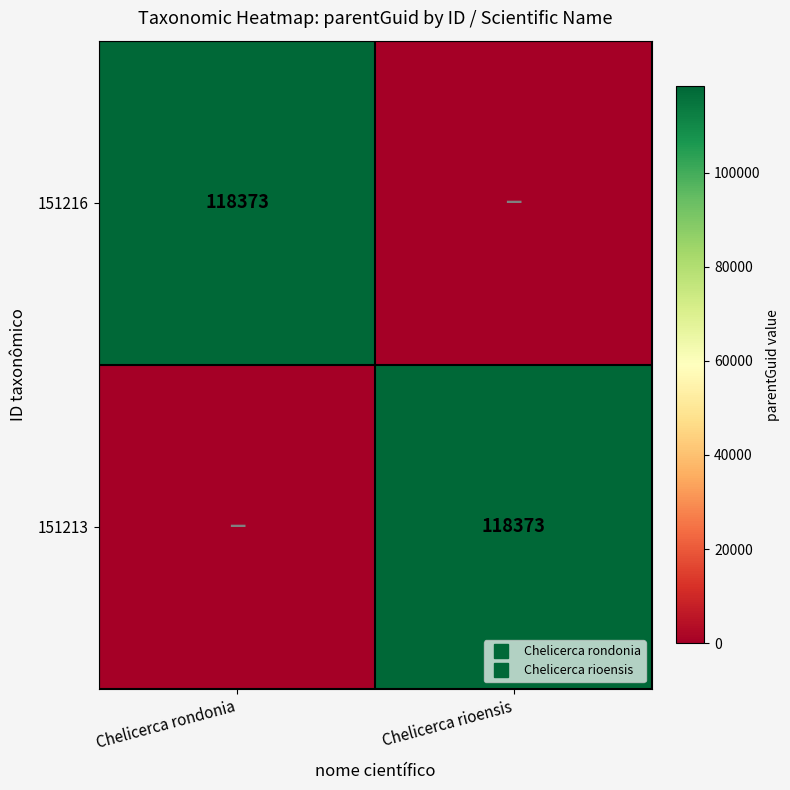

Rank the series at Chelicerca rondonia from highest to lowest value.

151216, 151213